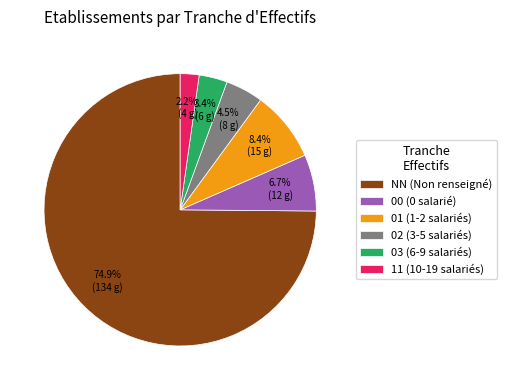

Which category accounts for the majority?

NN